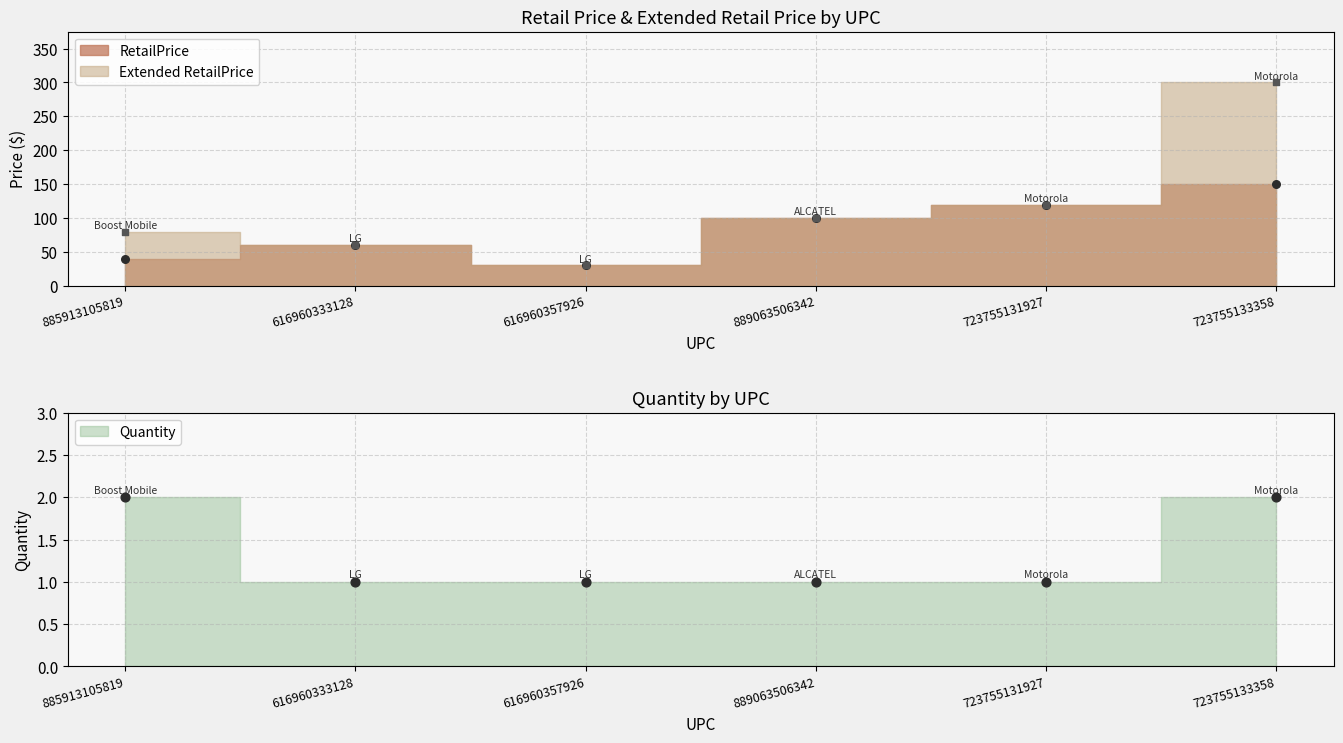

What is the total value across all series at 889063506342?

201.0